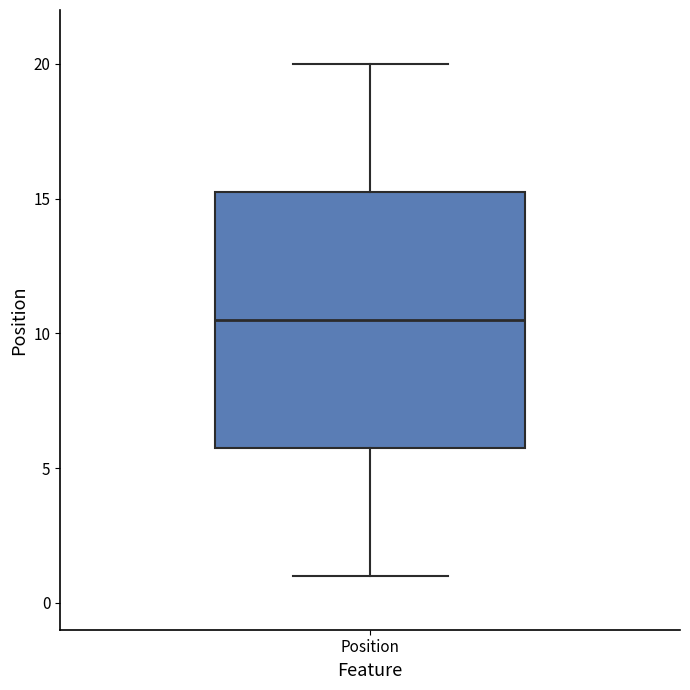

Read this box plot against the y-axis: the position of the median line, the range covered by the box, and the ends of both whiskers. The values are not printed on the chart, so give them approximately, as read against the axis.

median 10.5, box 6.0 to 15.5, whiskers 1.0 to 20.0